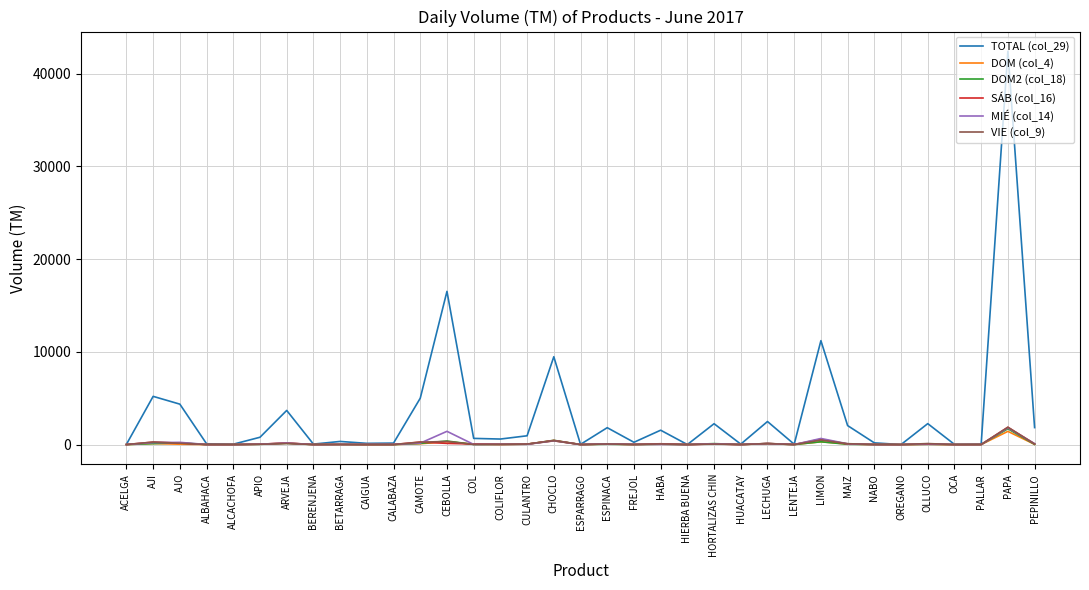

Which series has the largest range (max minus min)?

TOTAL (col_29)